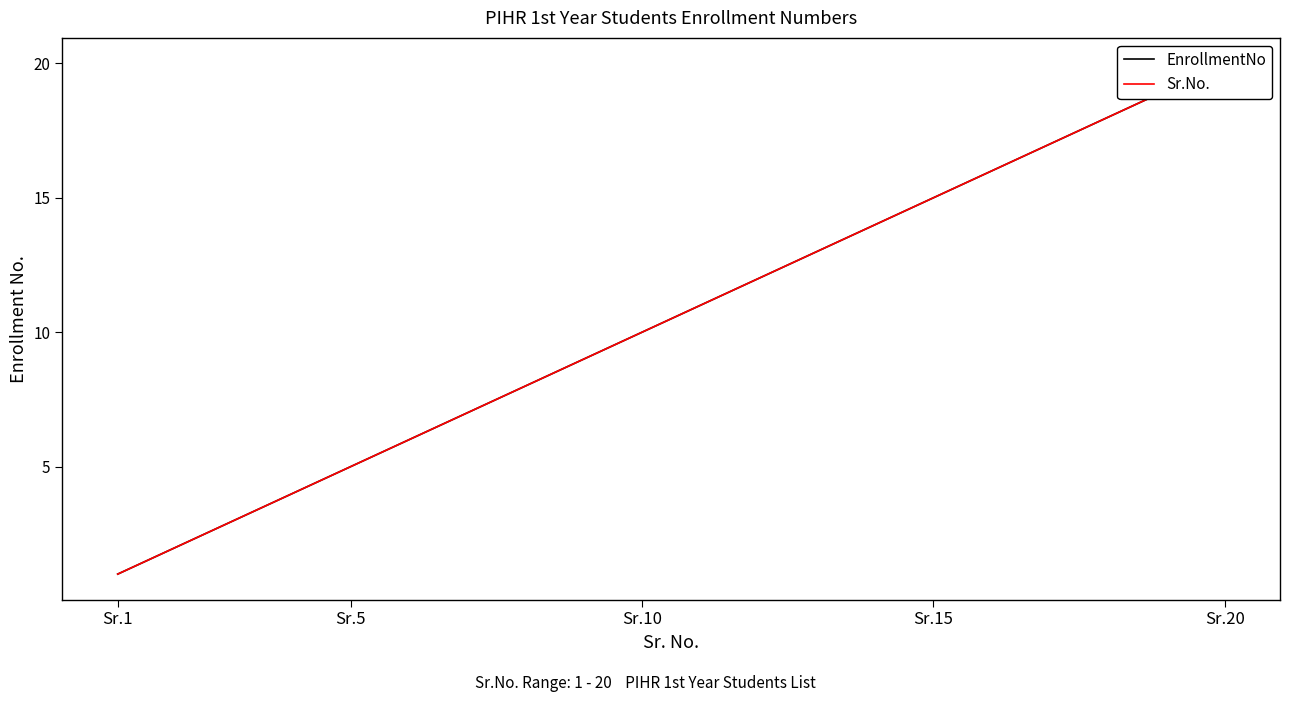

Count the number of categories in the chart.

20